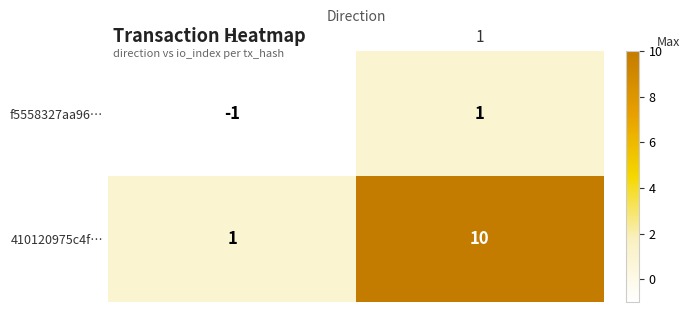

How many series are shown in this chart?

2